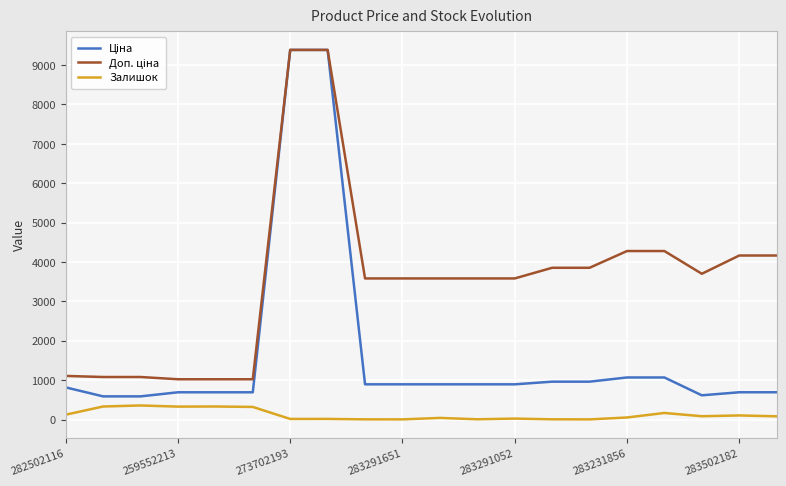

What is the maximum value shown in the chart?

9384.0